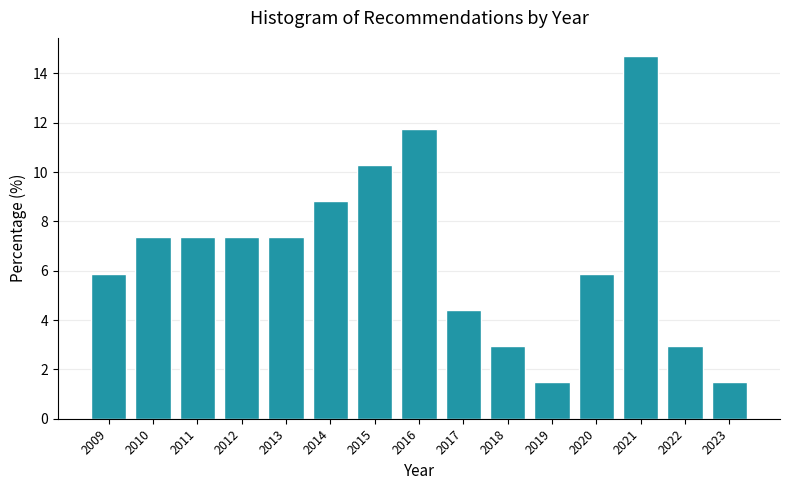

Reading right to left, extract all data points from this chart.

1.5	2.9	14.7	5.9	1.5	2.9	4.4	11.8	10.3	8.8	7.4	7.4	7.4	7.4	5.9